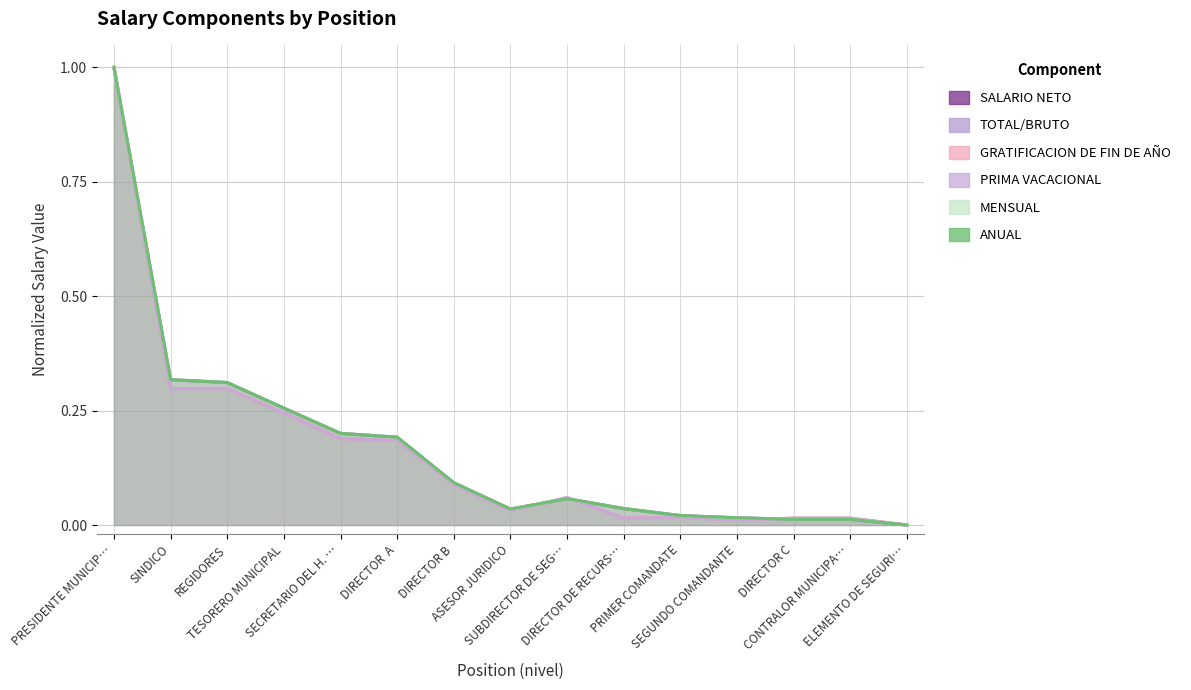

What is the approximate value of MENSUAL at SUBDIRECTOR DE SEG…?

0.1